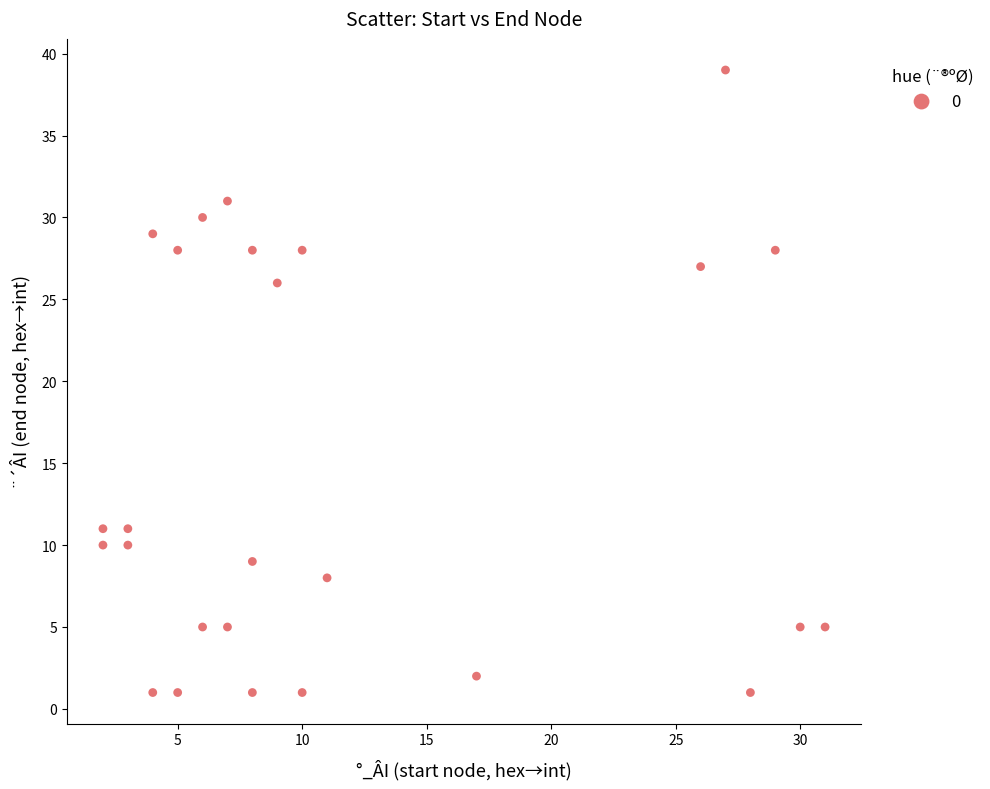

What is the range of X values (max minus min)?

29